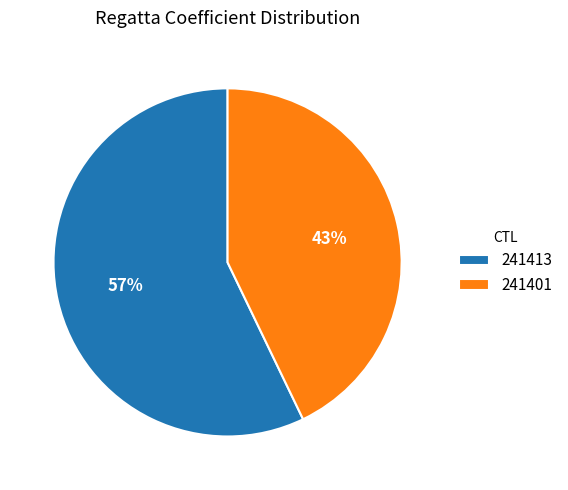

To the nearest percent, what portion does 241413 represent?

57%